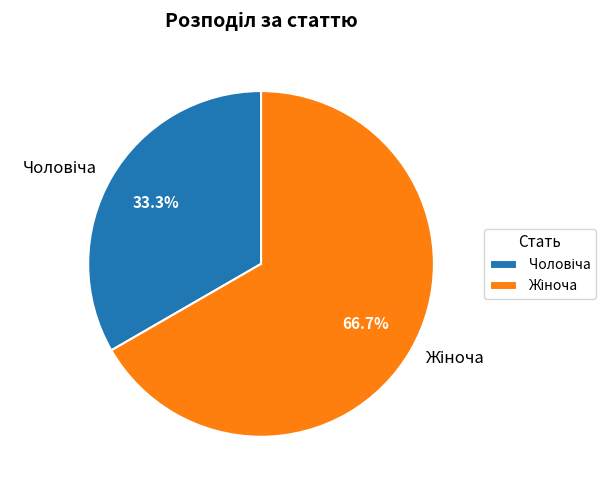

What is the smallest slice in the pie chart?

Чоловіча